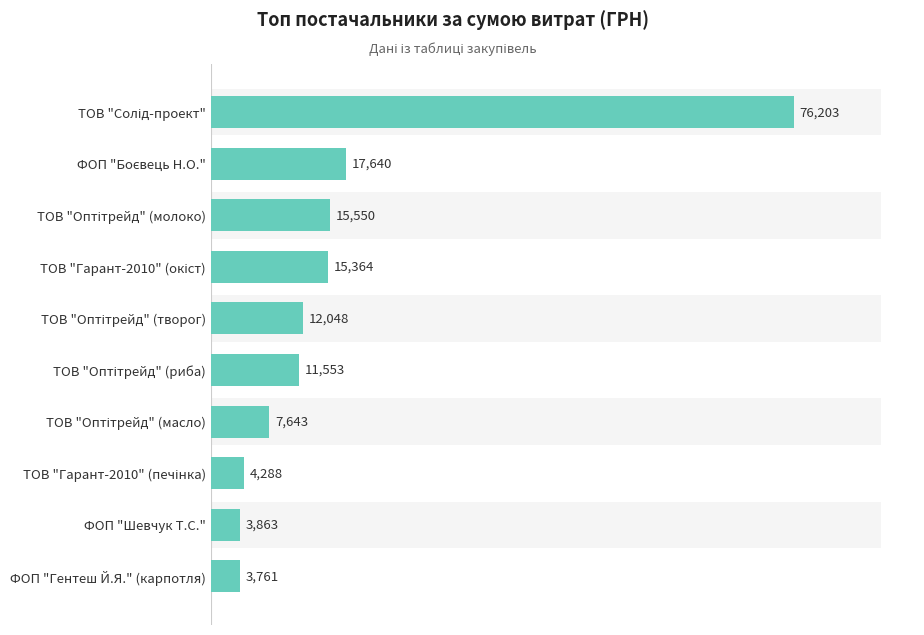

Between 100000 and 6, which is larger?

100000